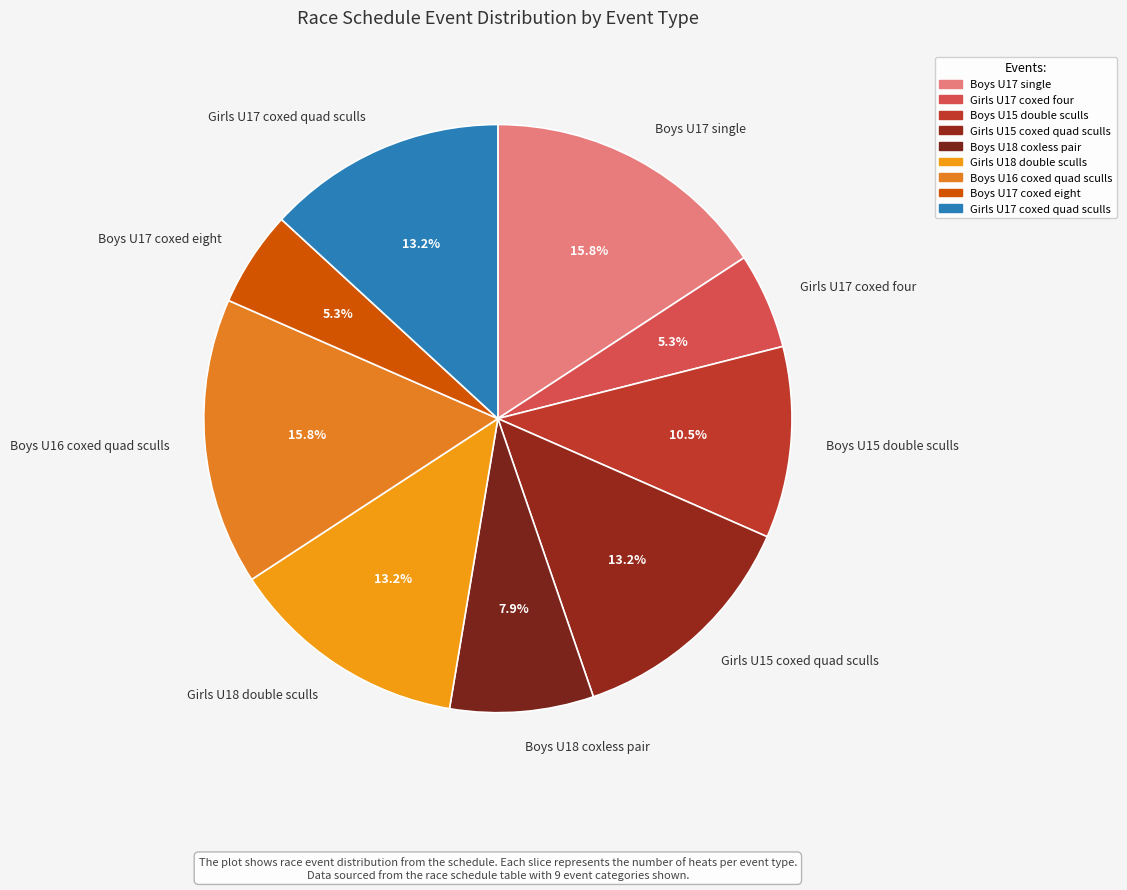

The Boys U17 coxed eight slice represents 13% of the pie. True or false?

False